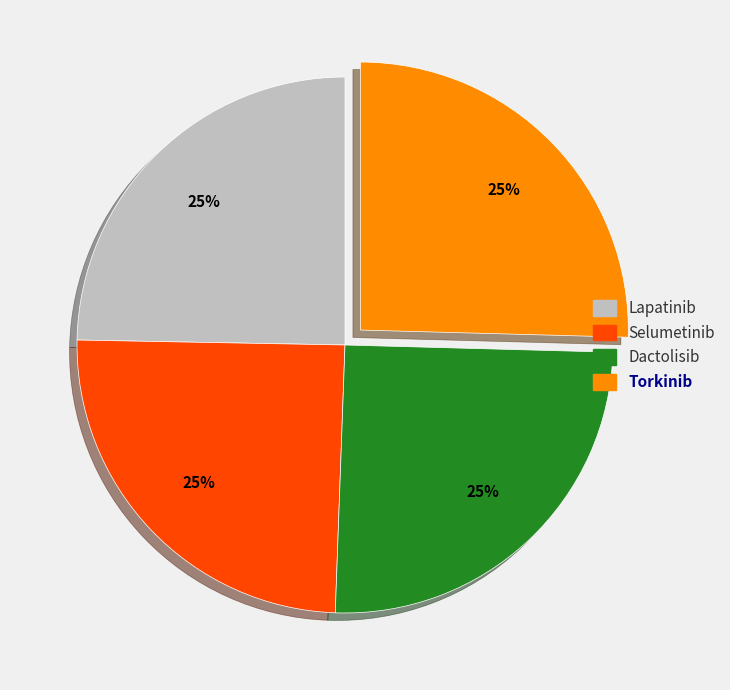

How many segments does this pie chart have?

4